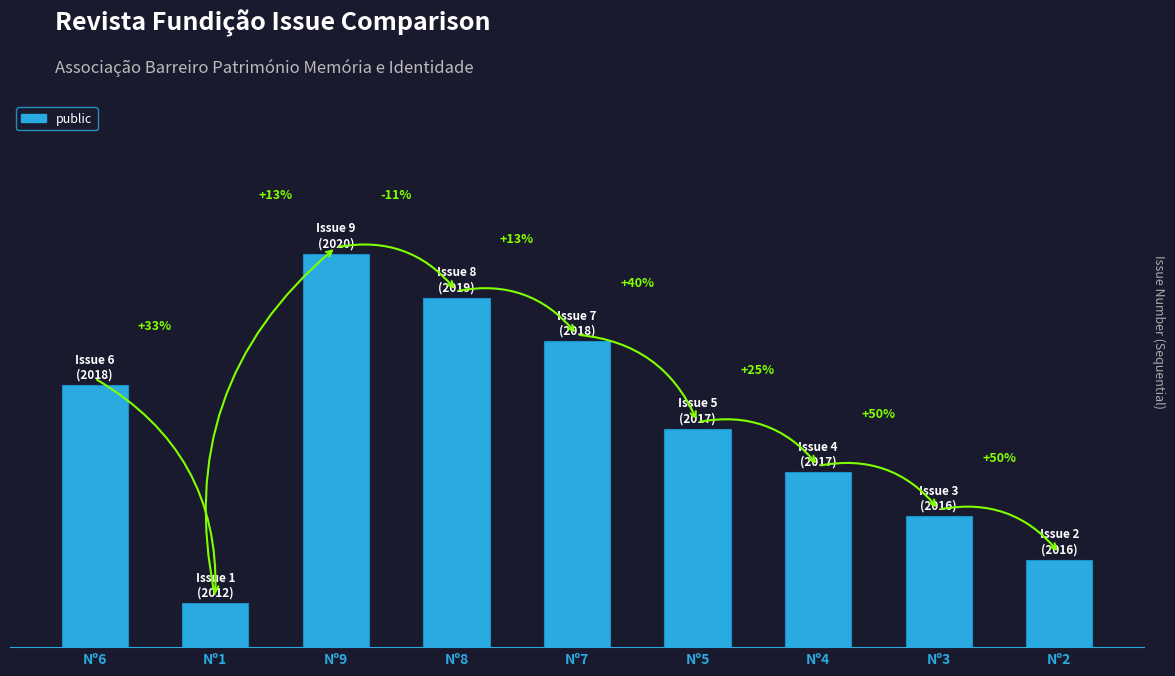

How many values are between 3 and 7?

5